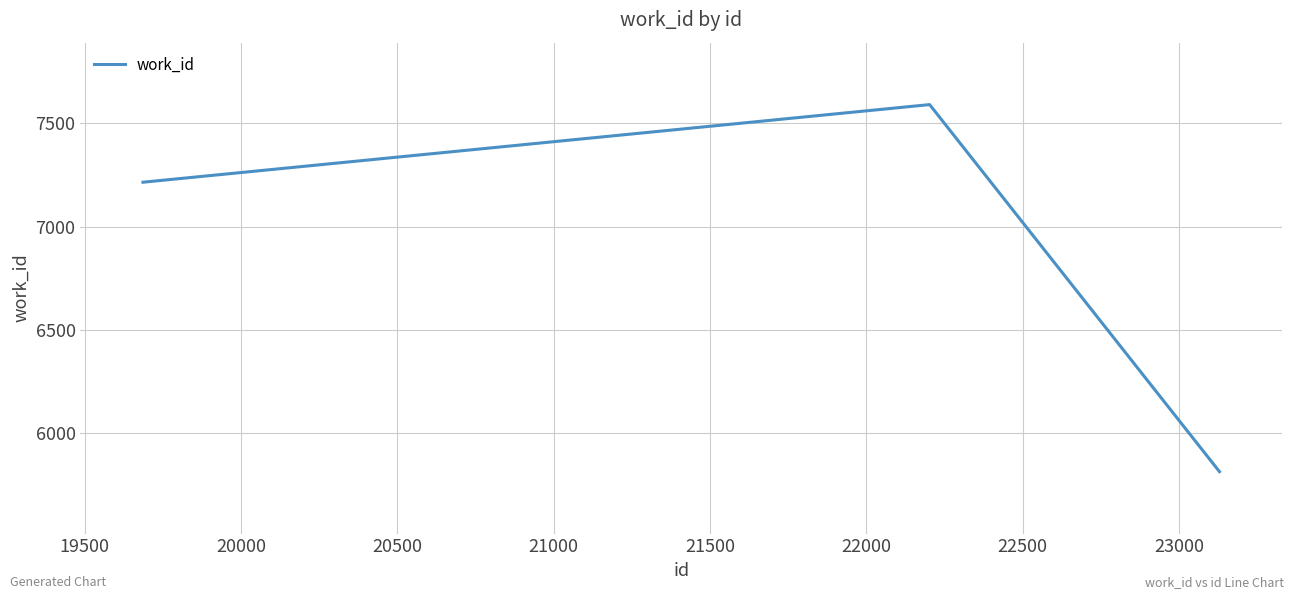

What is the difference between the maximum and minimum values?

1778